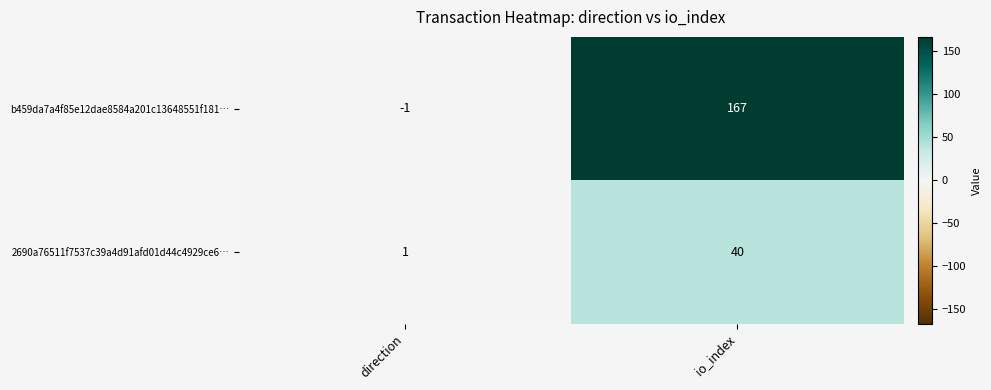

Which series has the largest range (max minus min)?

b459da7a4f85e12dae8584a201c13648551f181…